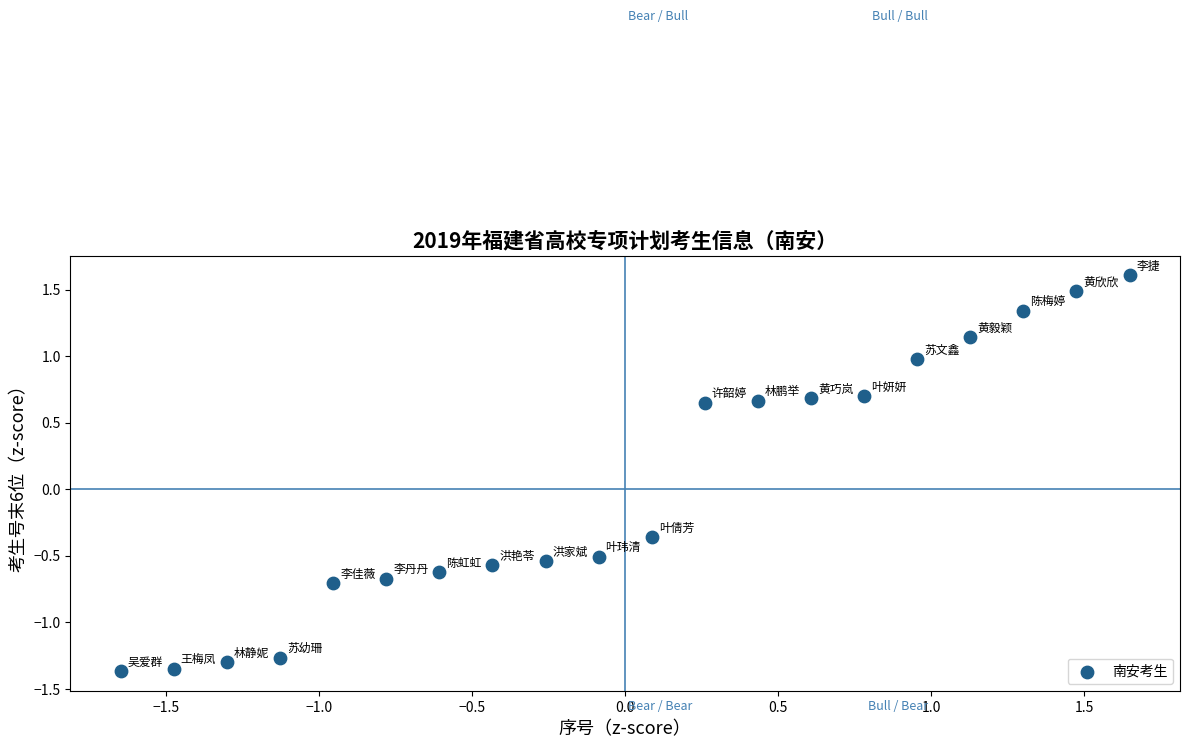

What is the range of X values (max minus min)?

3.3